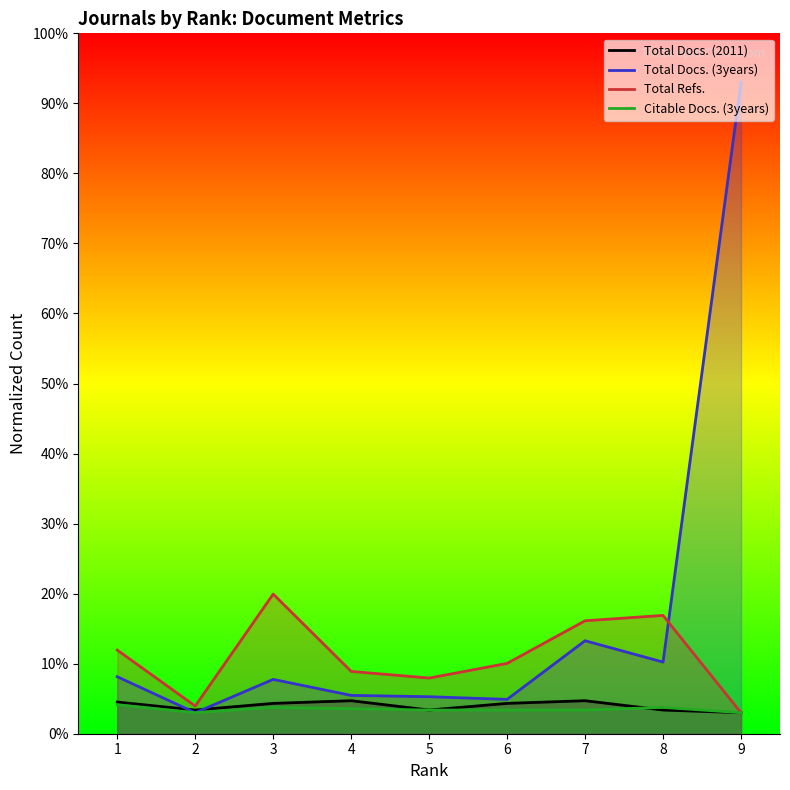

Does the chart have visible grid lines?

No